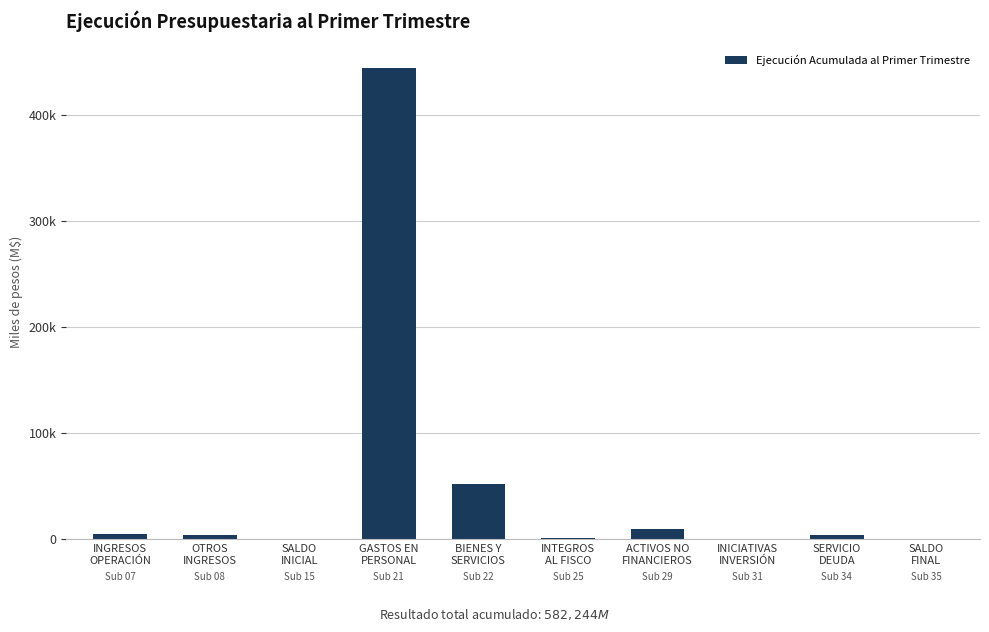

Rank the categories by value from lowest to highest.

SALDO
INICIAL, INICIATIVAS
INVERSIÓN, SALDO
FINAL, INTEGROS
AL FISCO, OTROS
INGRESOS, SERVICIO
DEUDA, INGRESOS
OPERACIÓN, ACTIVOS NO
FINANCIEROS, BIENES Y
SERVICIOS, GASTOS EN
PERSONAL